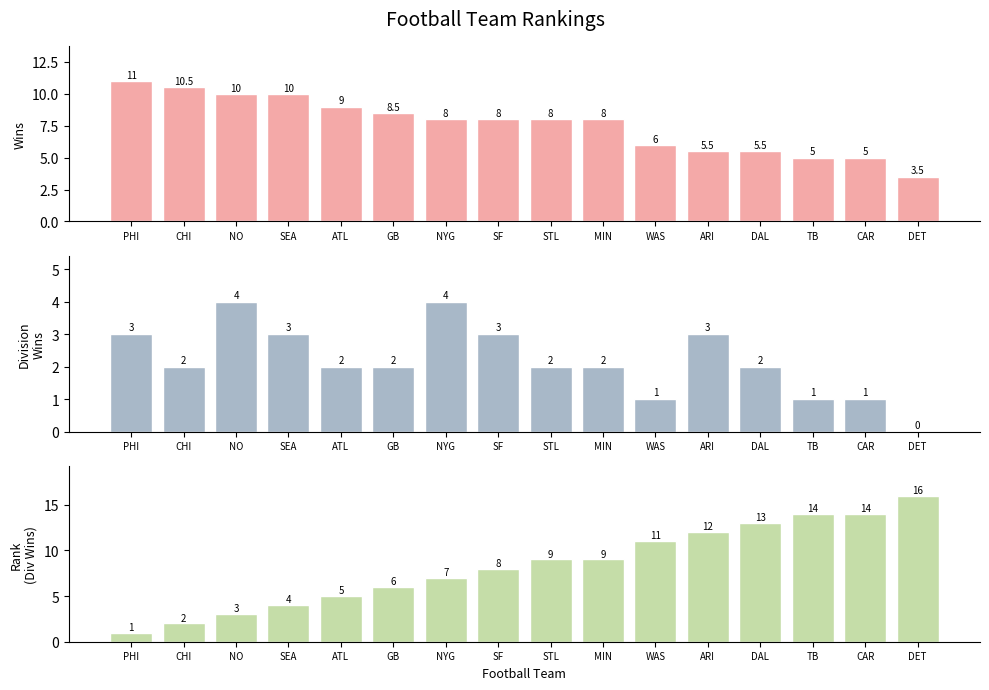

Which series has the largest range (max minus min)?

Rank (Div)